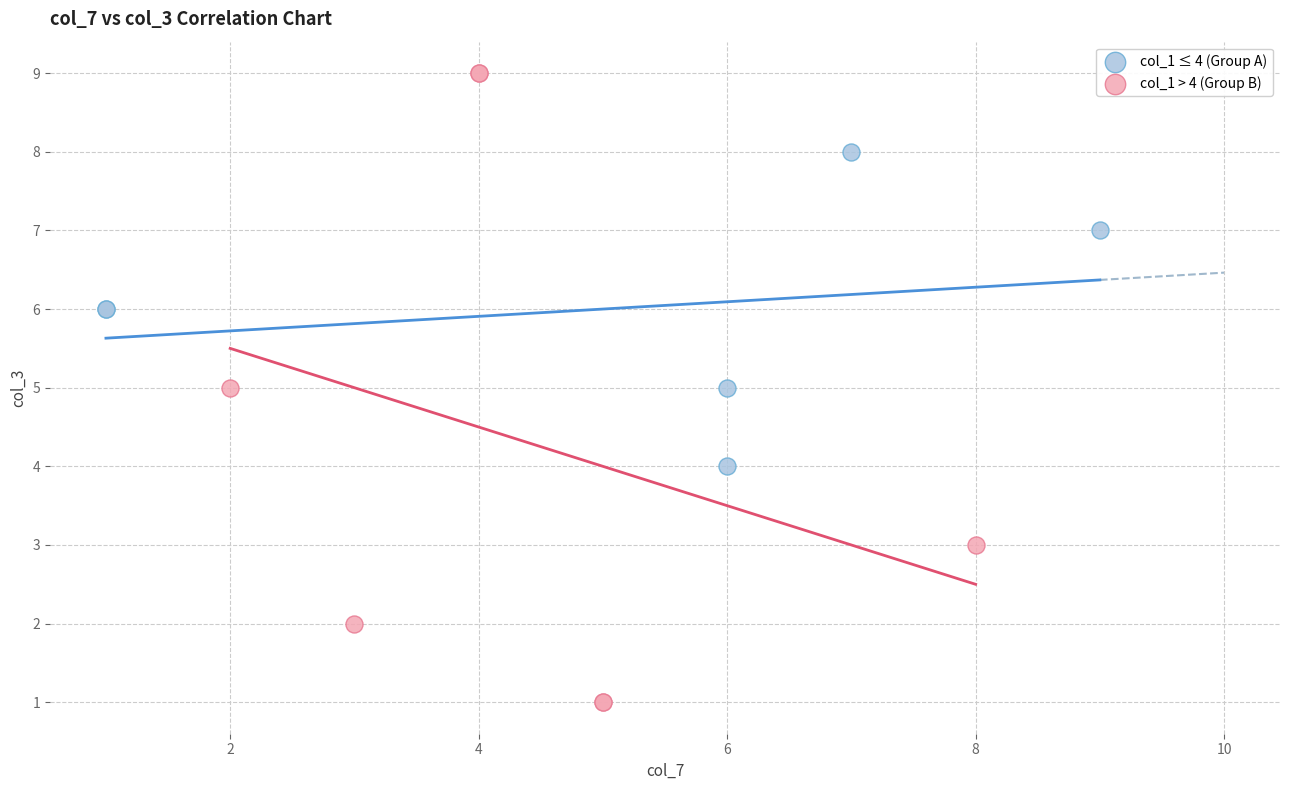

Which series contains the highest Y value?

col_1 > 4 (Group B)